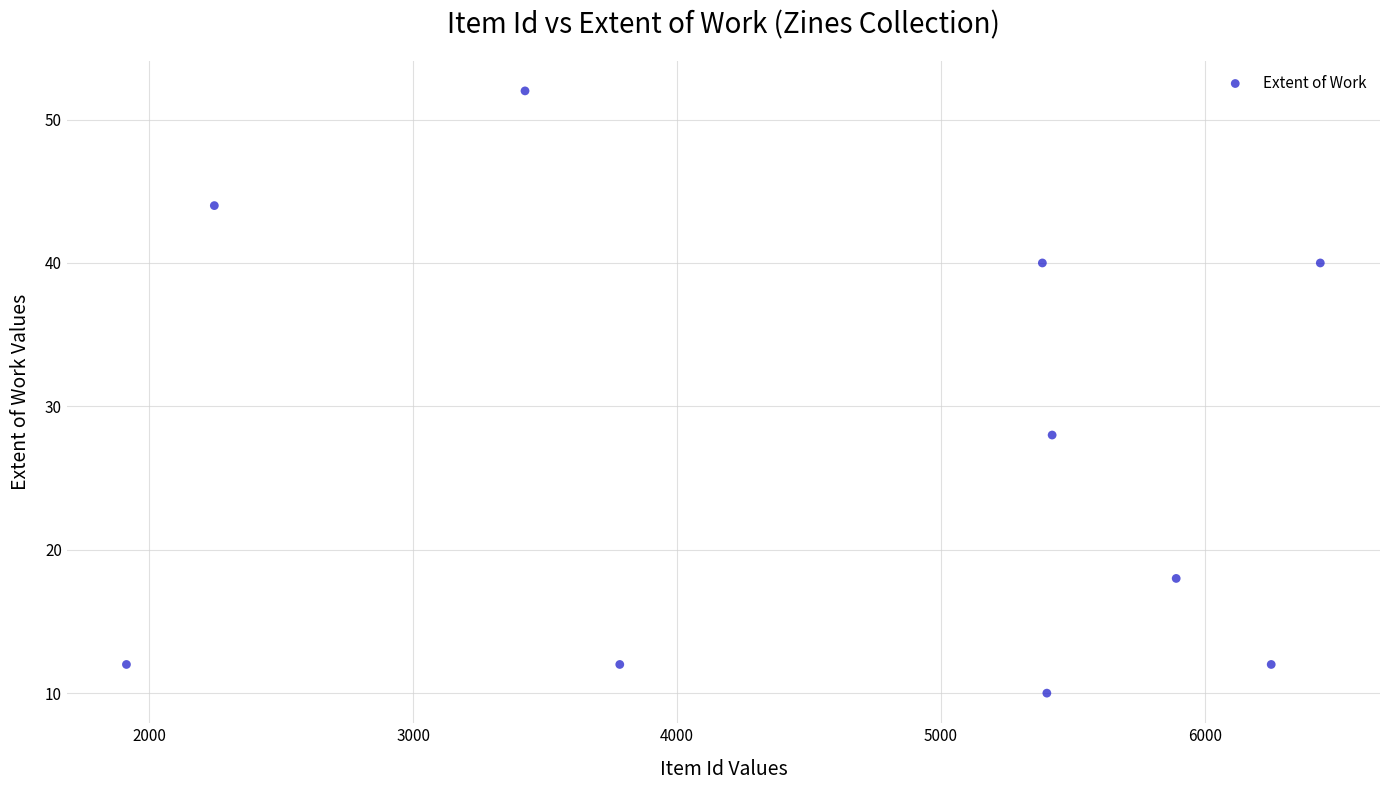

What Y value in the scatter plot is closest to 31?

28